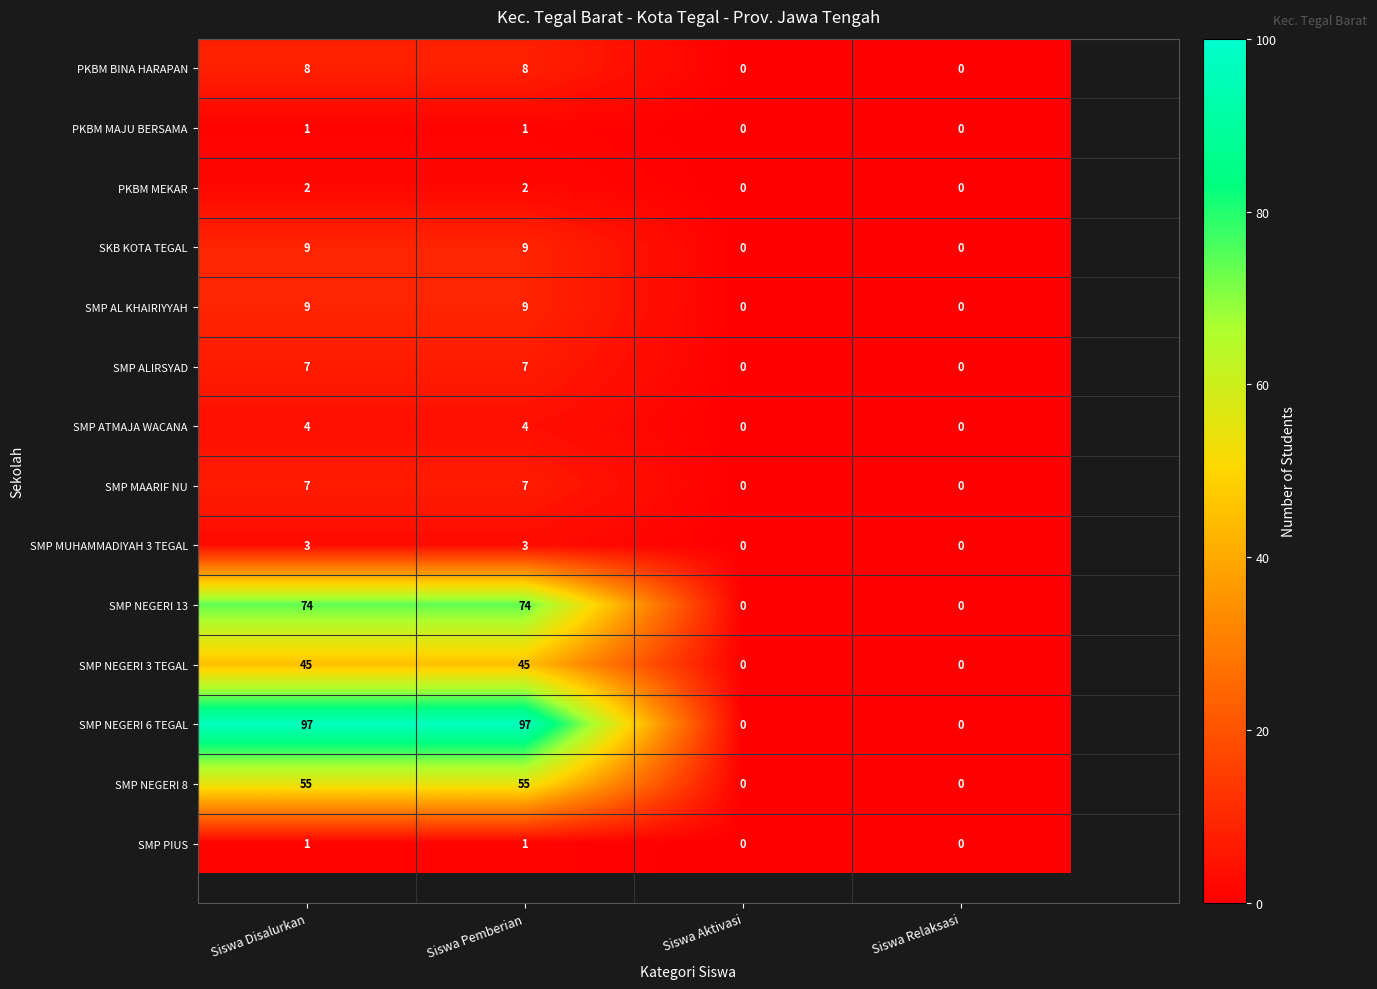

Which label corresponds to the largest value in the chart?

Siswa Disalurkan